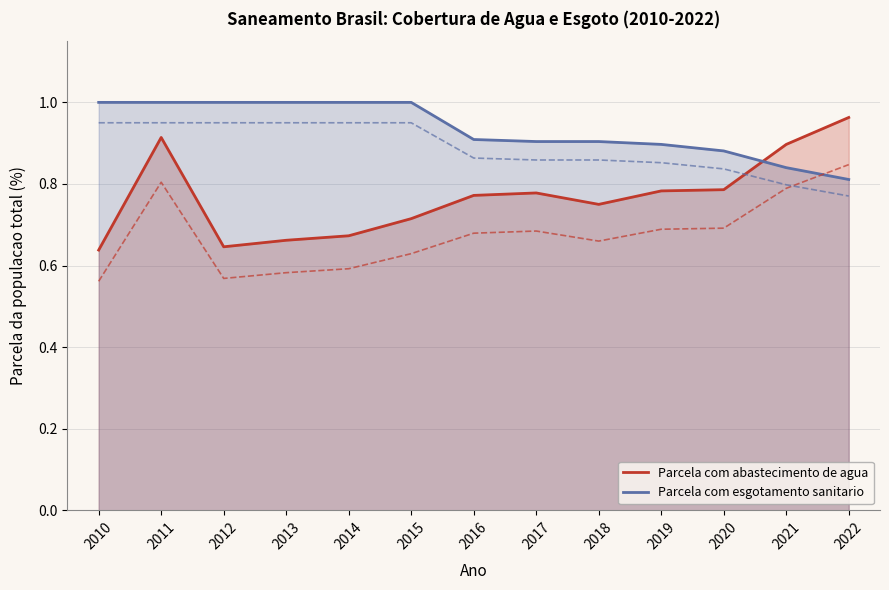

Which series ends up on top after the final intersection of Parcela com esgotamento sanitario and Parcela com abastecimento de agua?

Parcela com abastecimento de agua